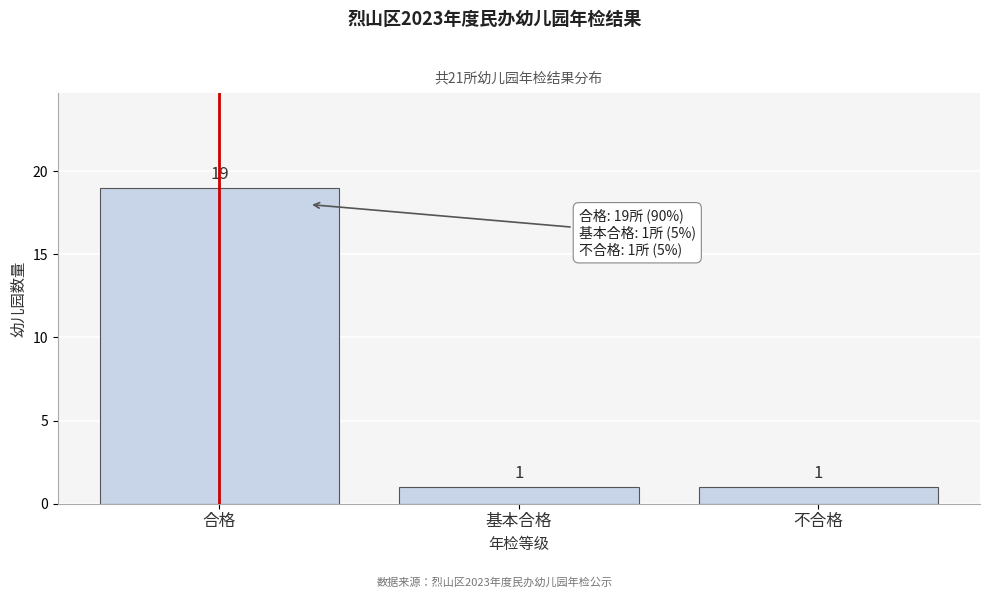

Reading left to right, transcribe all the data shown in this chart.

19	1	1